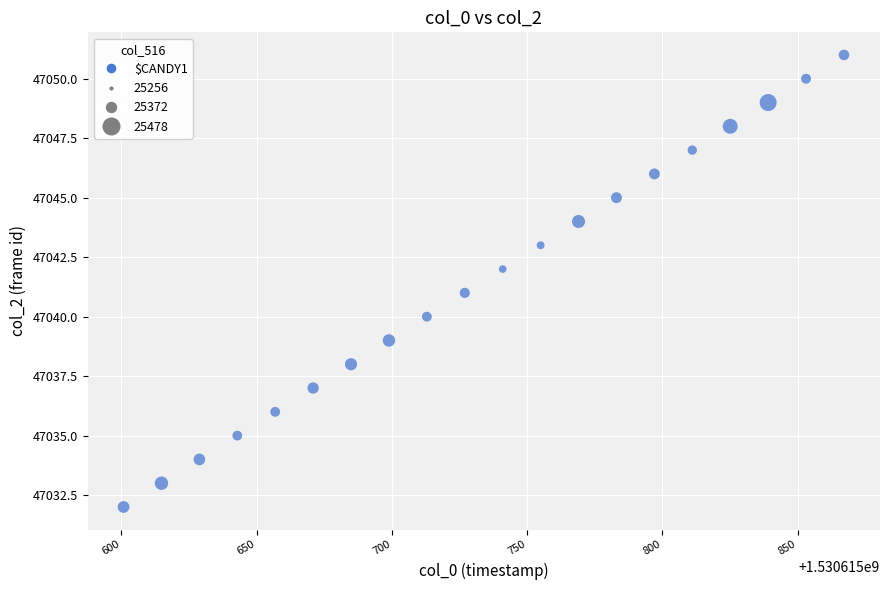

What is the range of Y values (max minus min)?

19